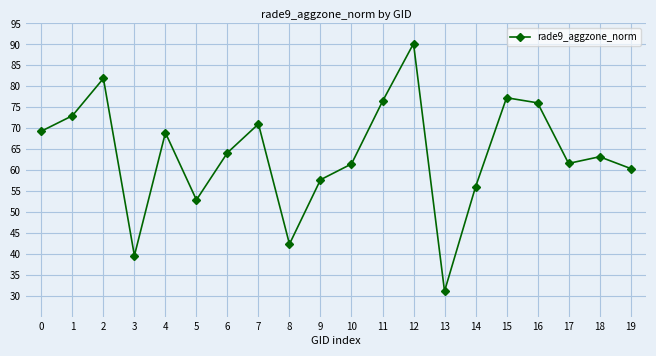

What is the sum of all values?

1274.8